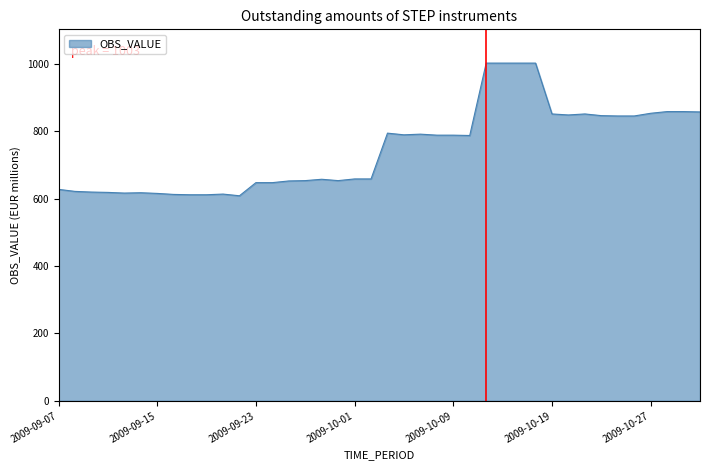

What is the greatest value displayed?

1003